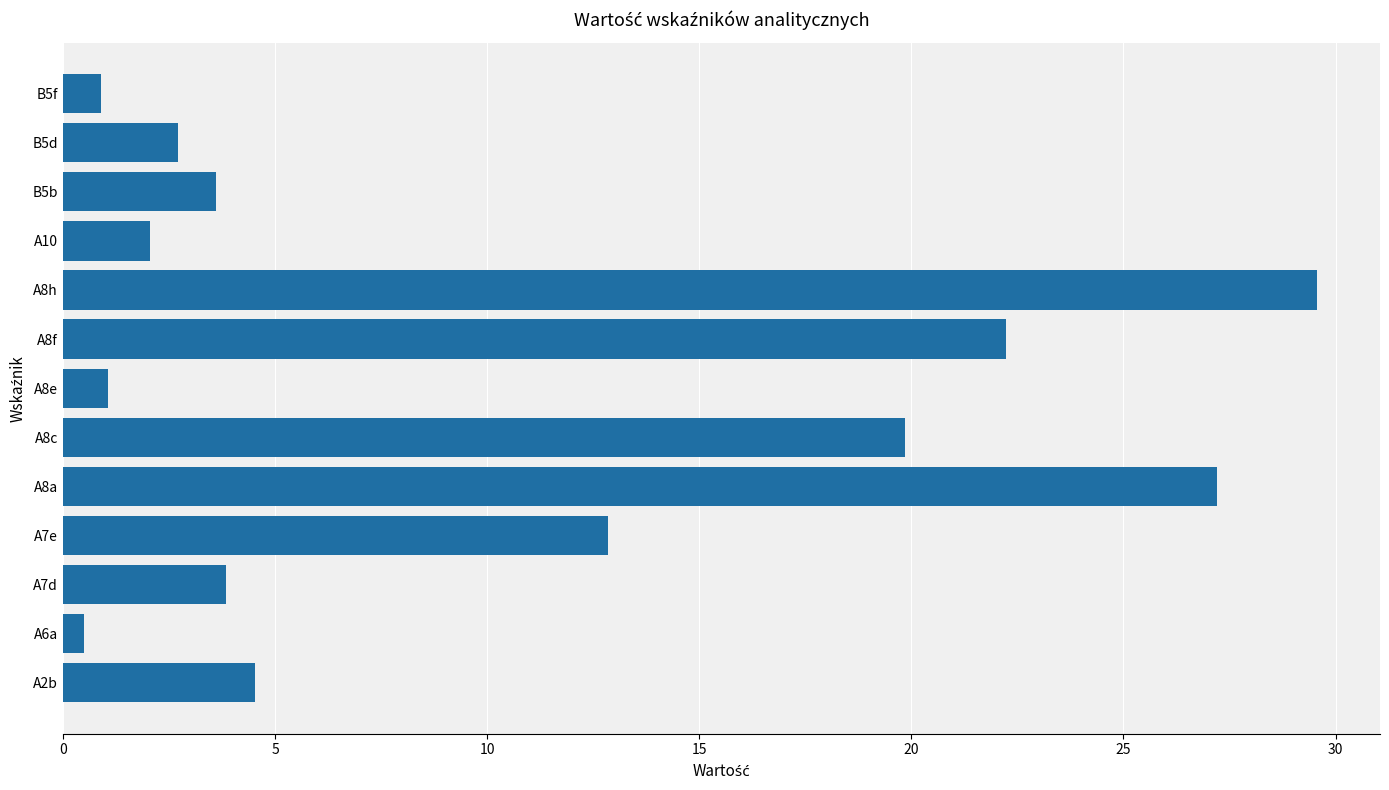

Reading bottom to top, extract all data points from this chart.

4.5	0.5	3.9	12.8	27.2	19.9	1.1	22.2	29.6	2.1	3.6	2.7	0.9